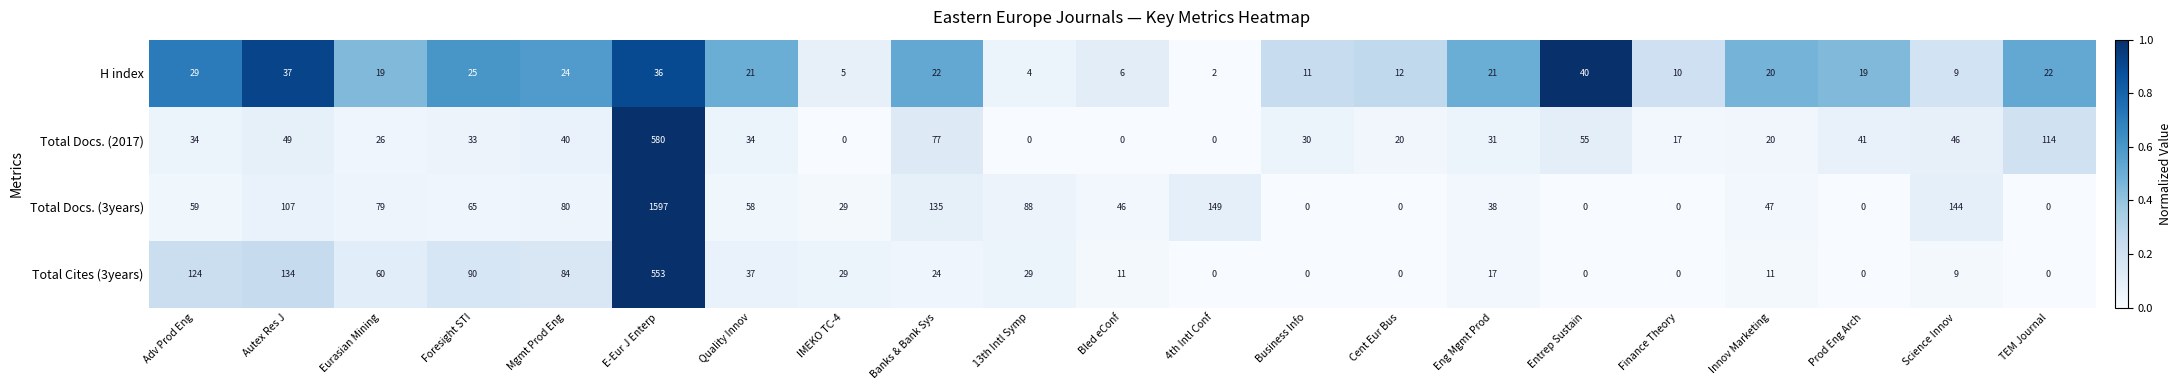

Which series changed the most between Bled eConf and Cent Eur Bus?

Total Docs. (3years)